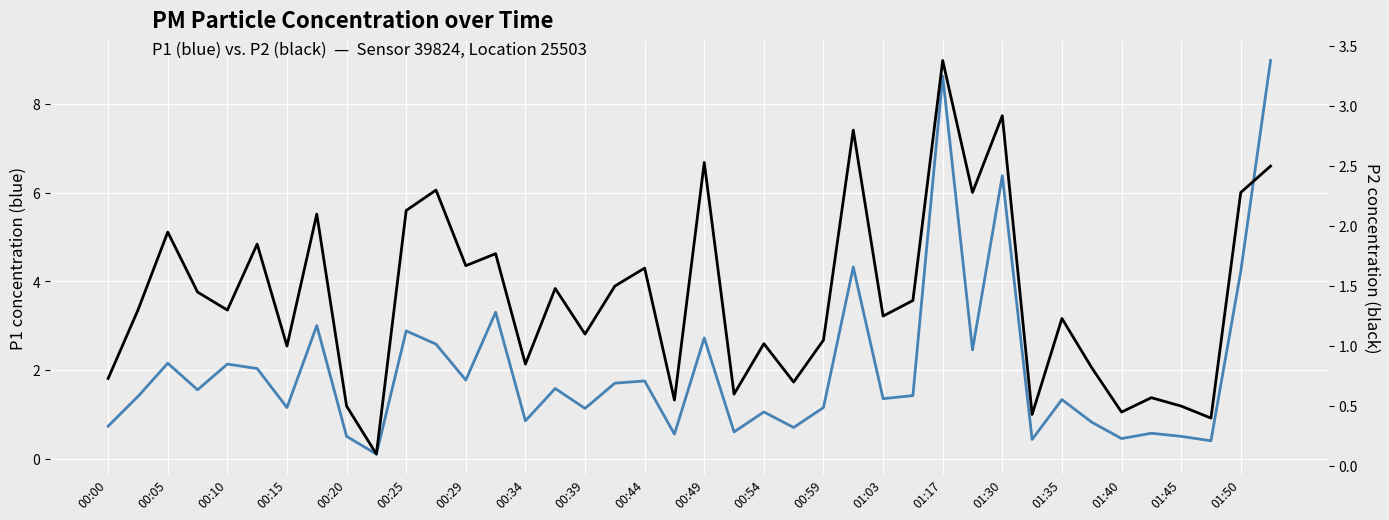

What is the maximum value shown in the chart?

9.0